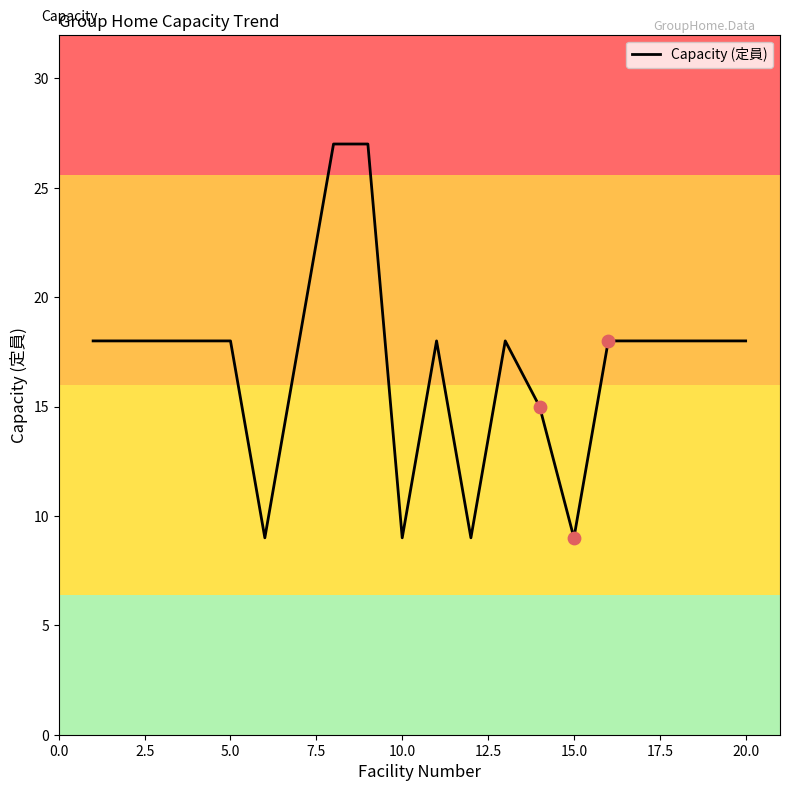

What is the greatest value displayed?

27